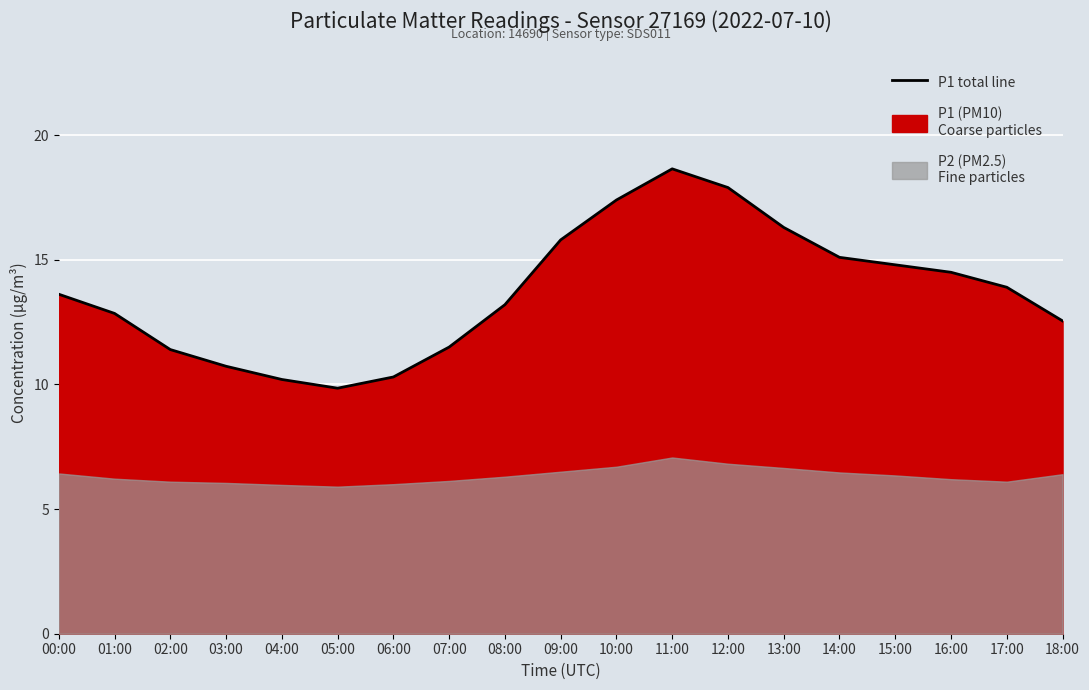

Between 15:00 and 01:00, which is larger?

15:00